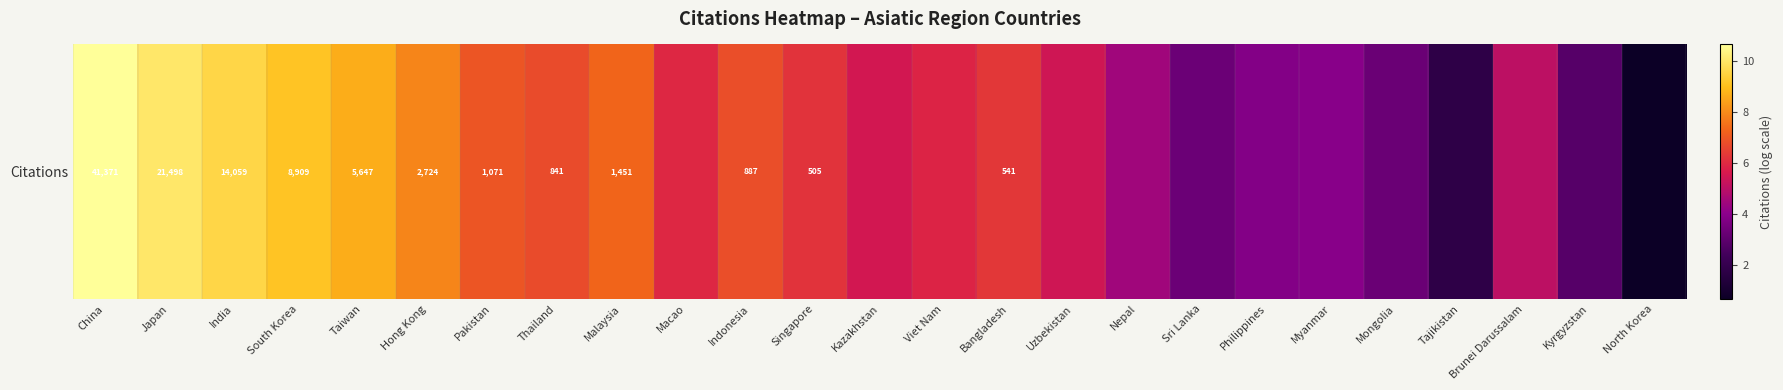

How many values are below 5?

8